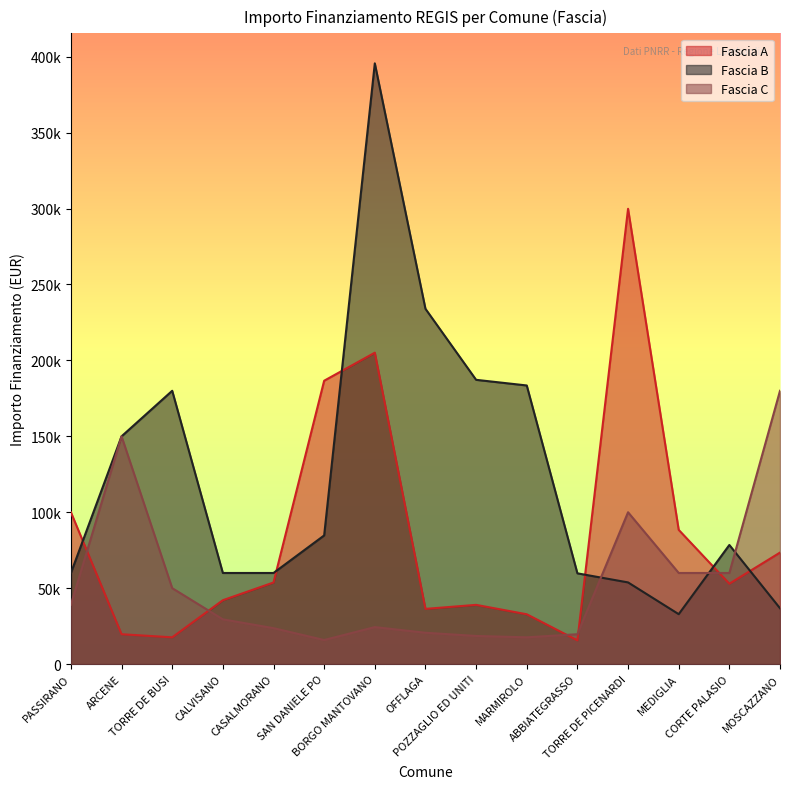

How many intersections are there between Fascia A and Fascia B?

6